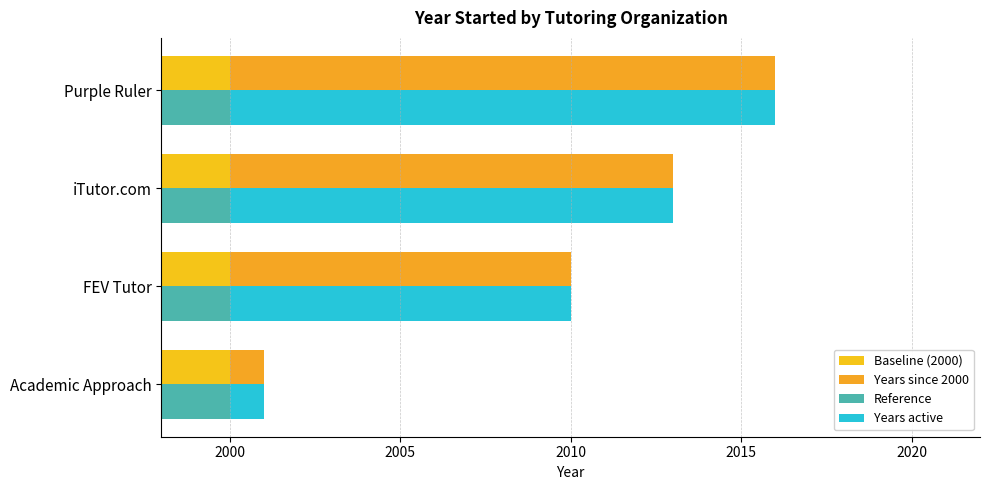

How many bars are there in total?

16